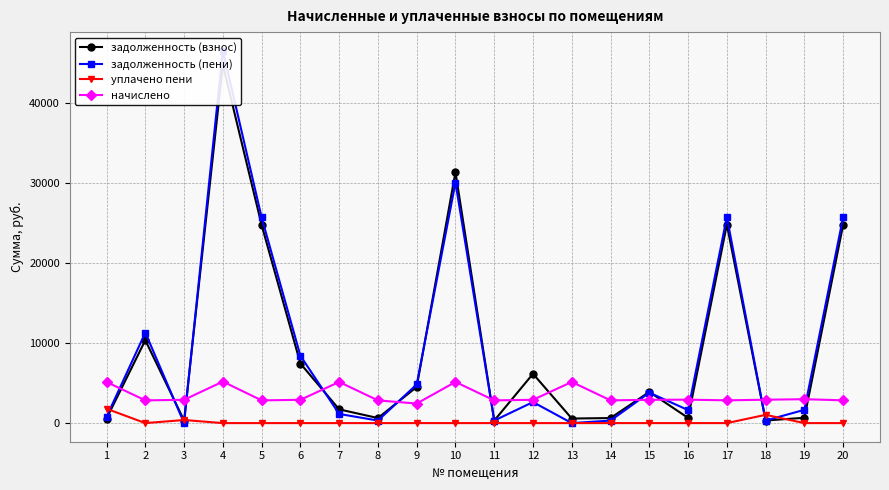

How many lines are shown in the chart?

4